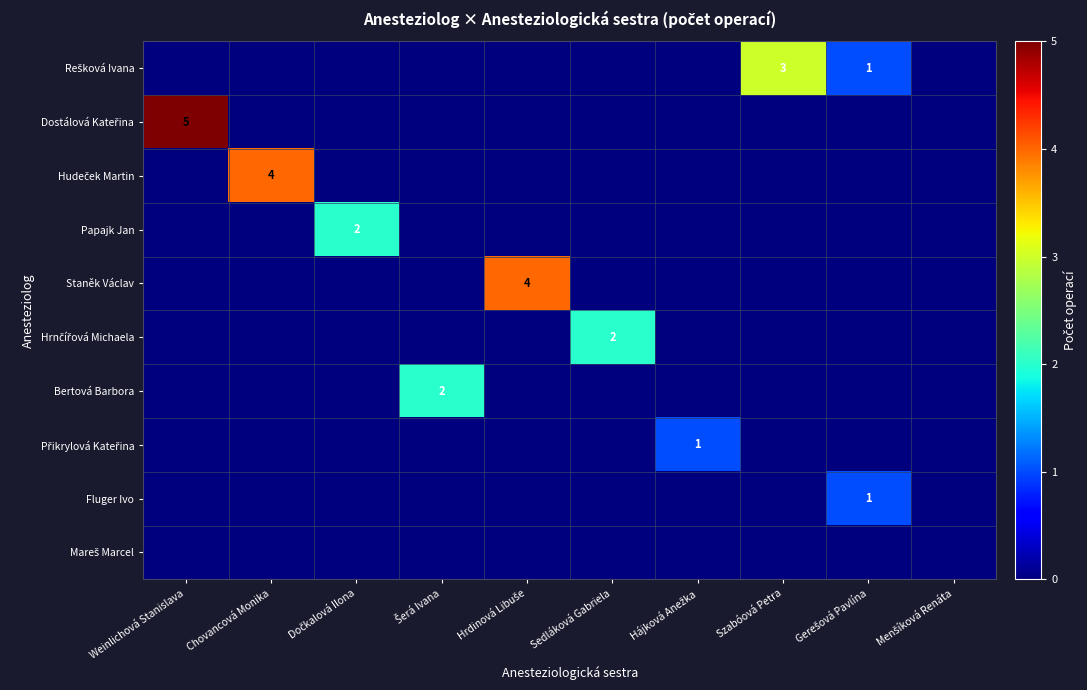

What is the difference between the maximum and minimum values in the Hudeček Martin series?

4